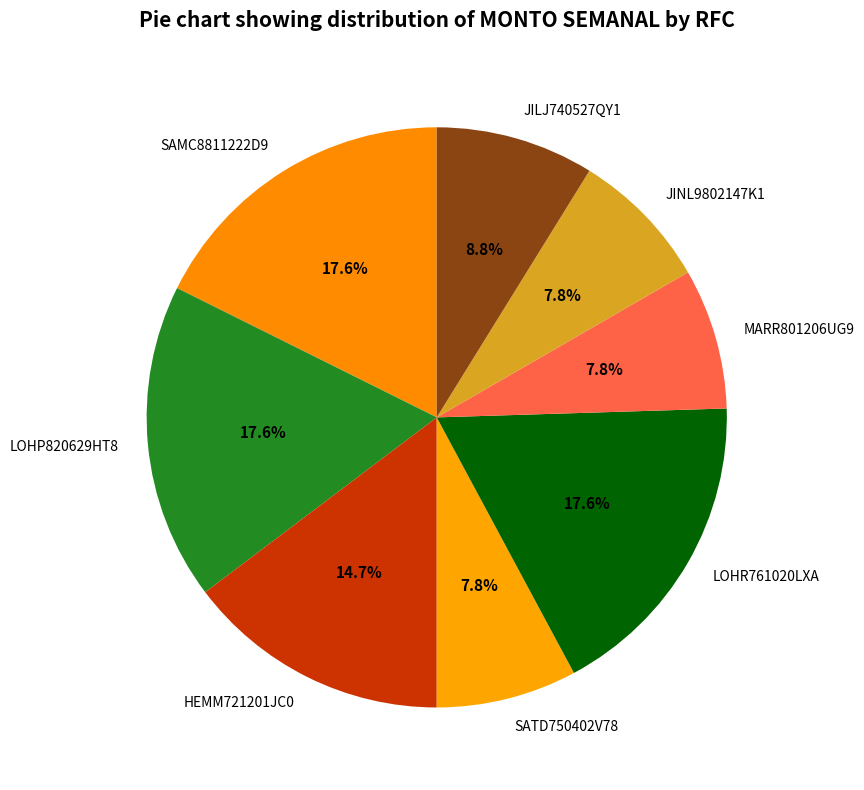

To the nearest percent, what percentage of the pie is SAMC8811222D9?

18%